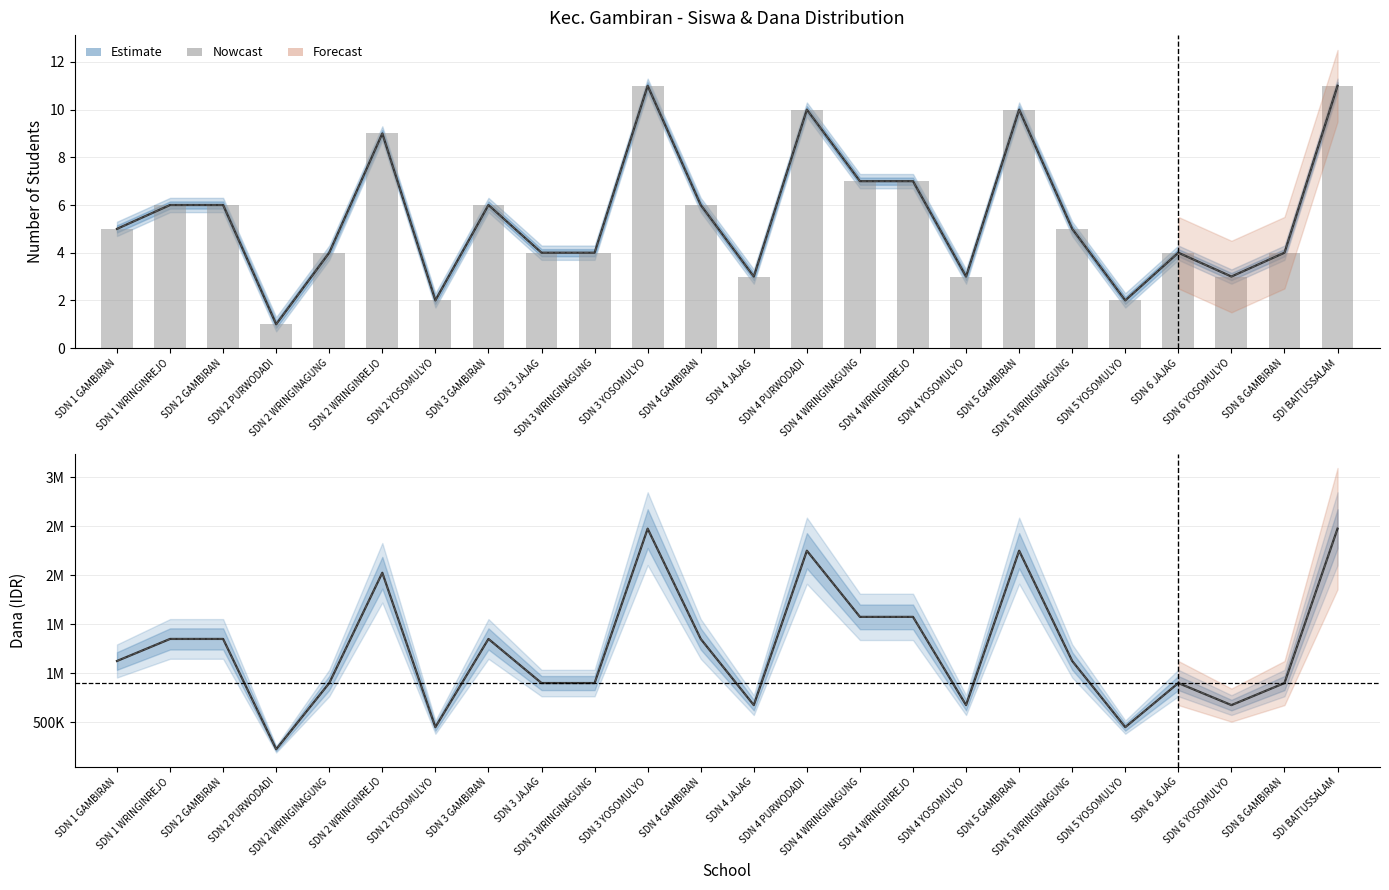

At which label does Dana Disalurkan reach its minimum?

SDN 2 PURWODADI